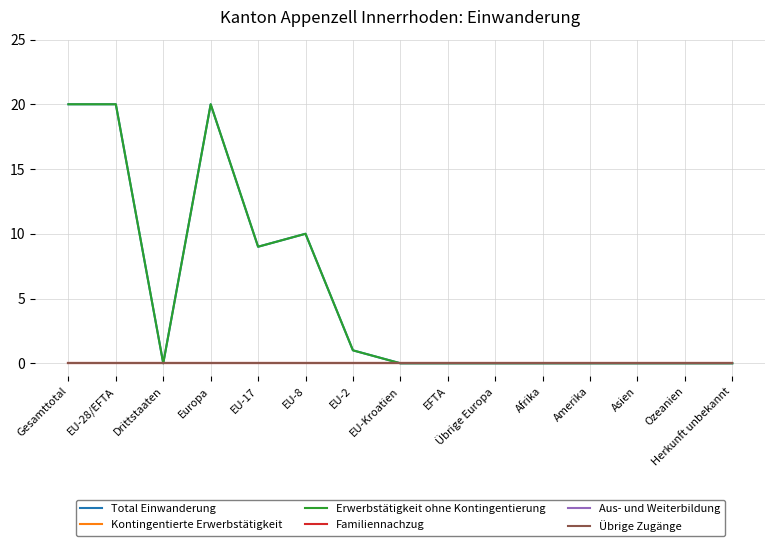

List the series in order of their peak value, highest first.

Total Einwanderung, Erwerbstätigkeit ohne Kontingentierung, Kontingentierte Erwerbstätigkeit, Familiennachzug, Aus- und Weiterbildung, Übrige Zugänge